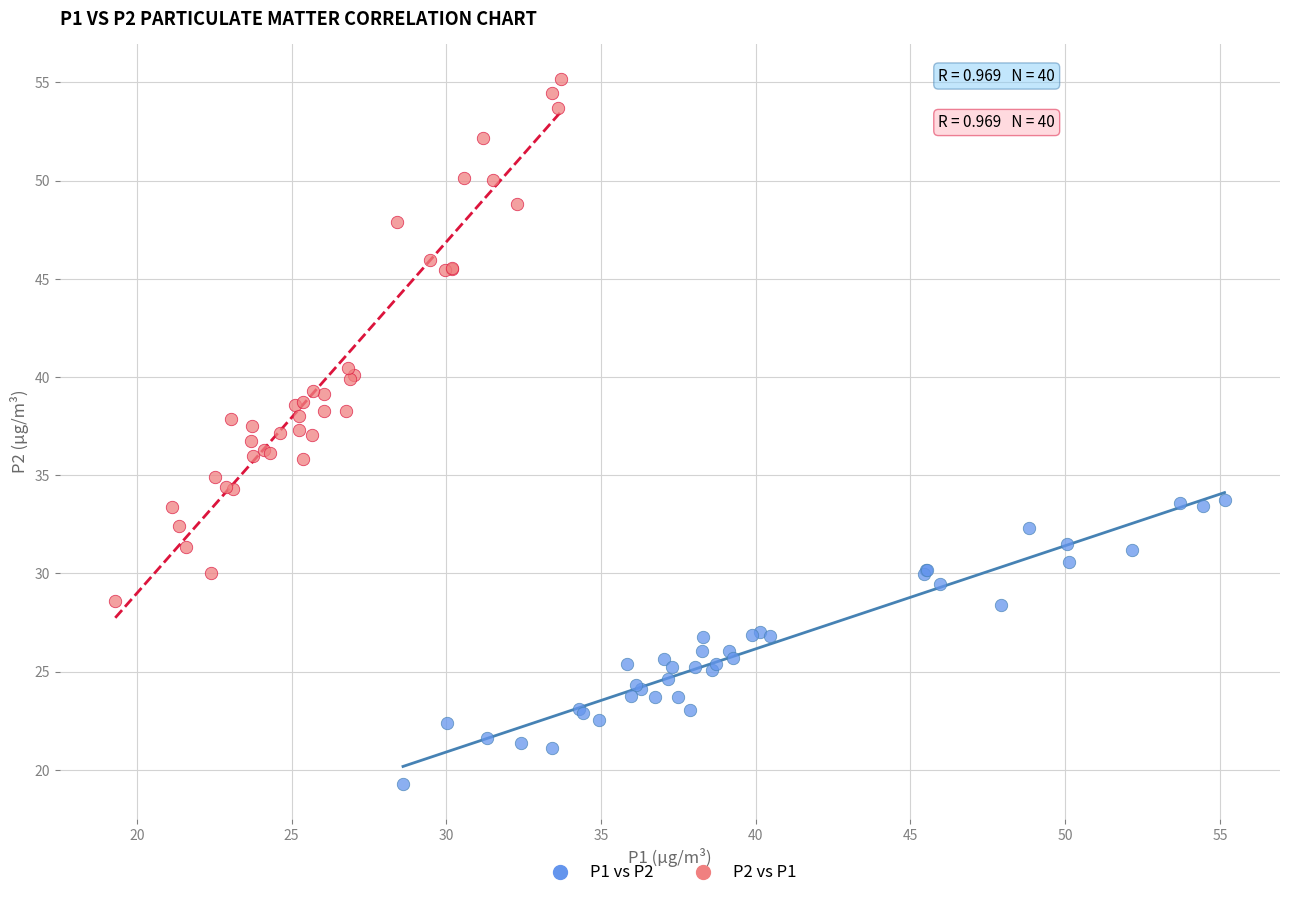

Which series reaches the minimum Y coordinate?

P1 vs P2